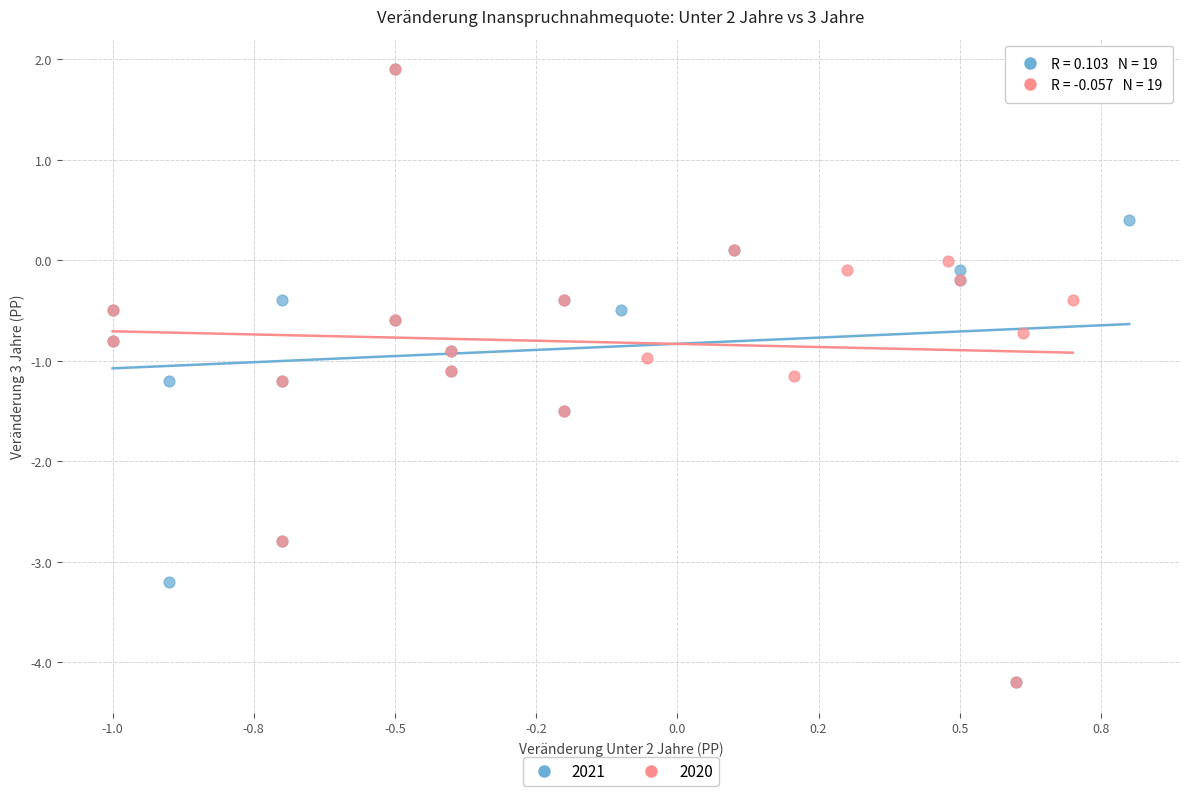

What are all the series names shown in the legend?

2021, 2020